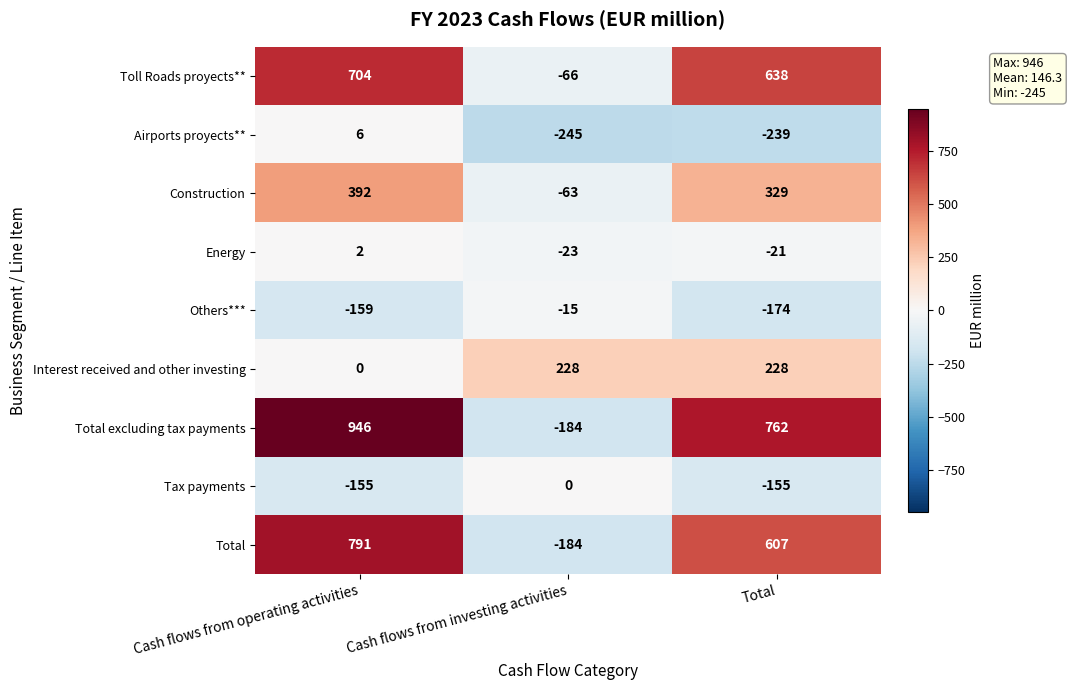

List the labels in order of Total excluding tax payments value, largest first.

Cash flows from operating activities, Total, Cash flows from investing activities